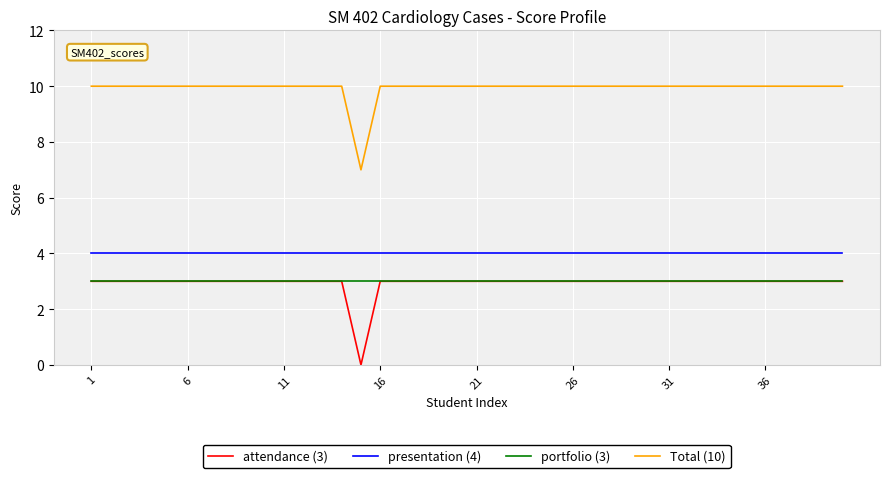

Which series has the largest total across all categories?

Total (10)